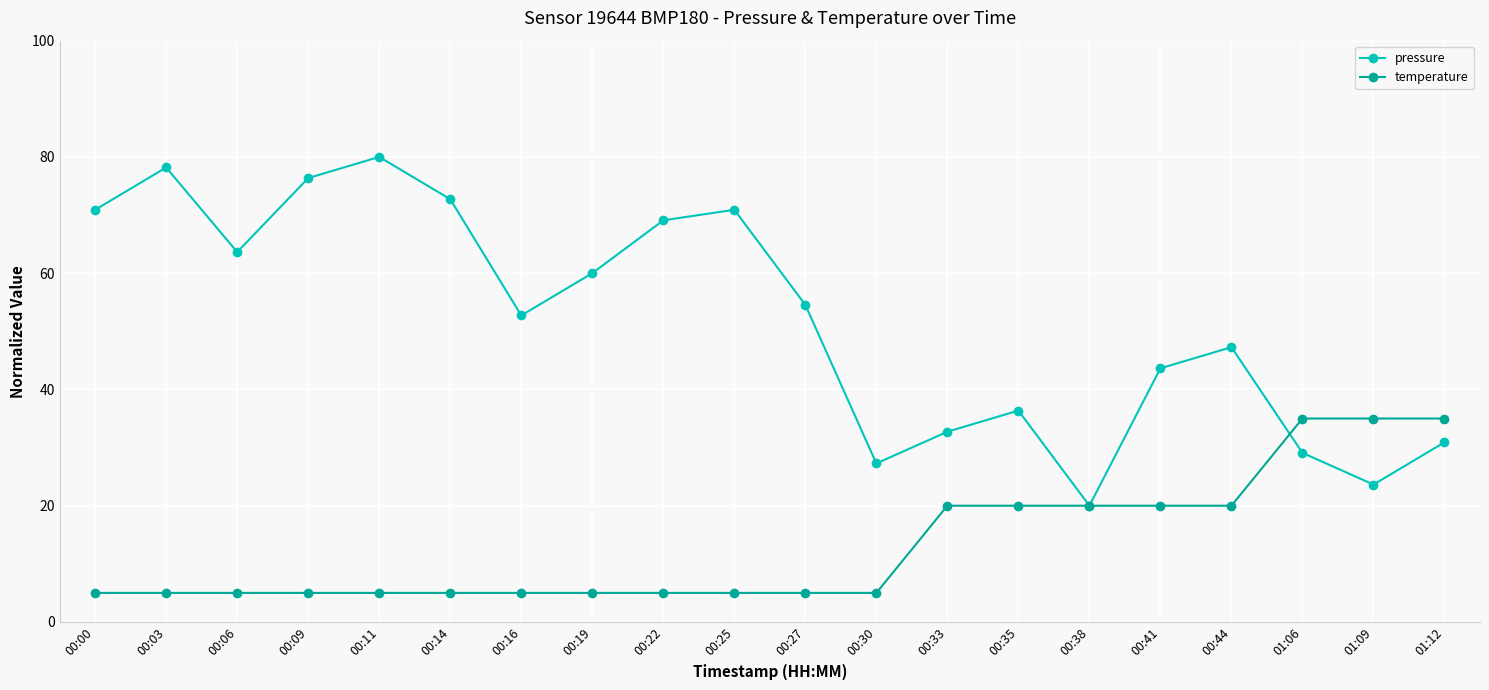

Rank the series by their average value, from lowest to highest.

temperature, pressure